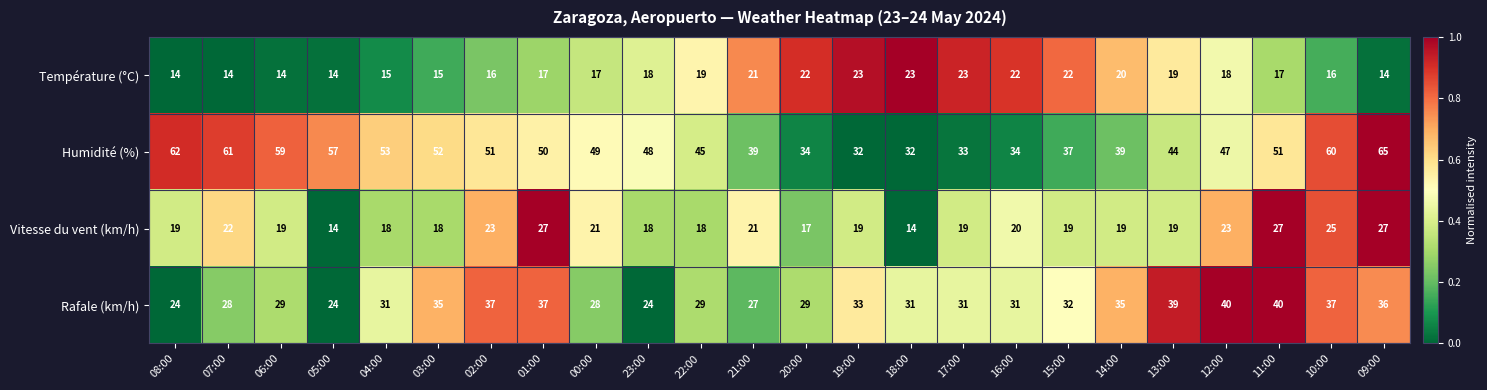

What is the difference between the highest and lowest values at 02:00?

35